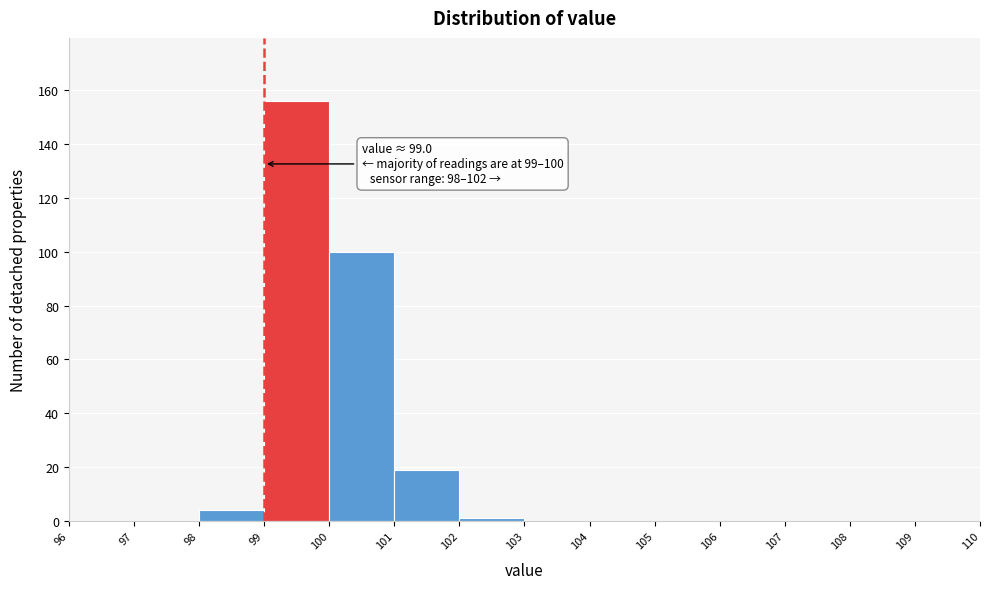

Over which range of the x-axis is the bar tallest?

99 to 100